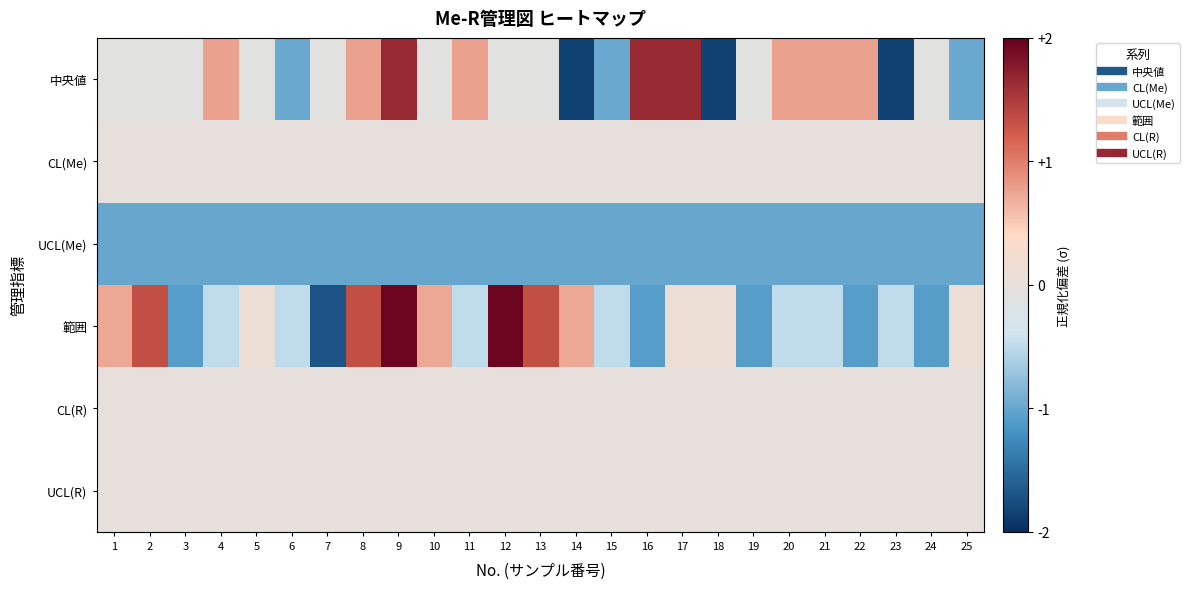

Rank the series at 9 from highest to lowest value.

範囲, 中央値, CL(Me), CL(R), UCL(R), UCL(Me)